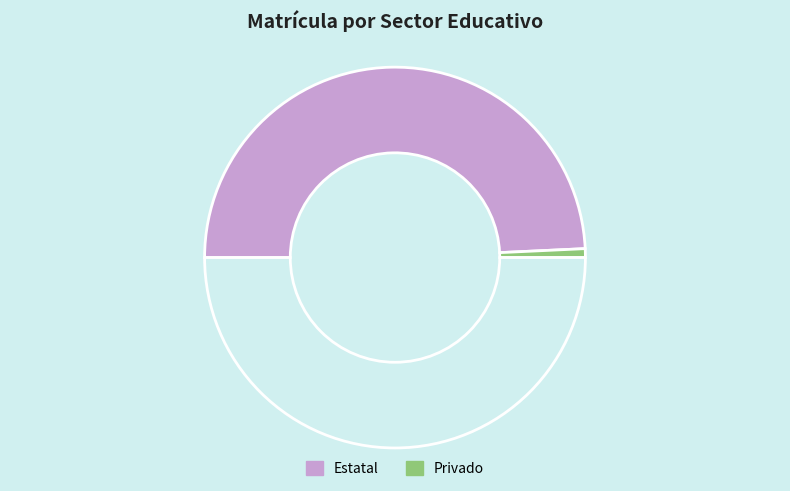

How many segments does this pie chart have?

3